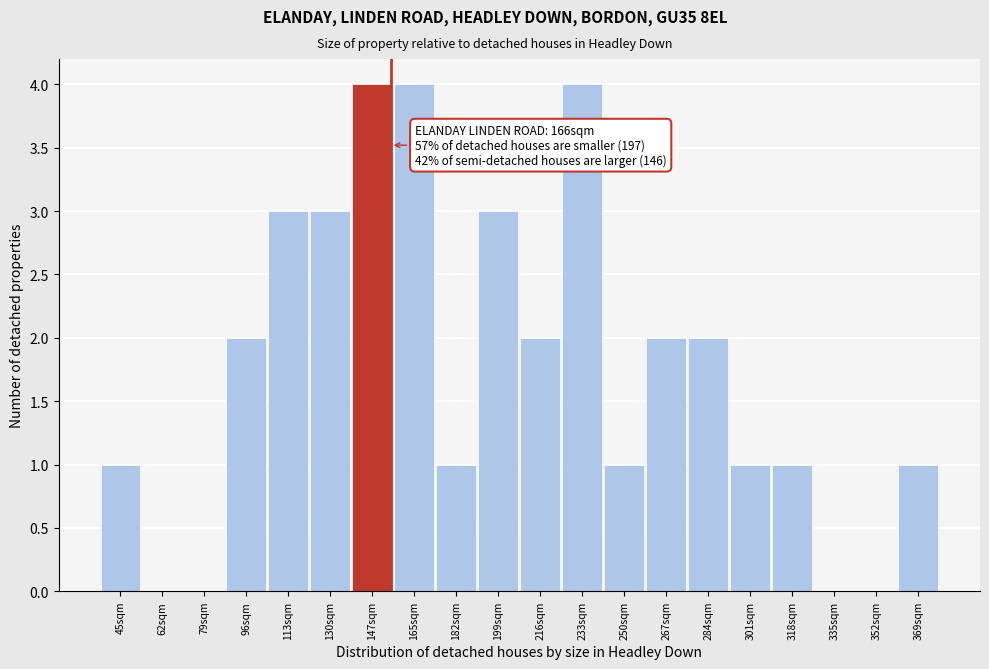

Reading left to right, extract all data points from this chart.

45sqm=1	62sqm=0	79sqm=0	96sqm=2	113sqm=3	130sqm=3	147sqm=4	165sqm=4	182sqm=1	199sqm=3	216sqm=2	233sqm=4	250sqm=1	267sqm=2	284sqm=2	301sqm=1	318sqm=1	335sqm=0	352sqm=0	369sqm=1